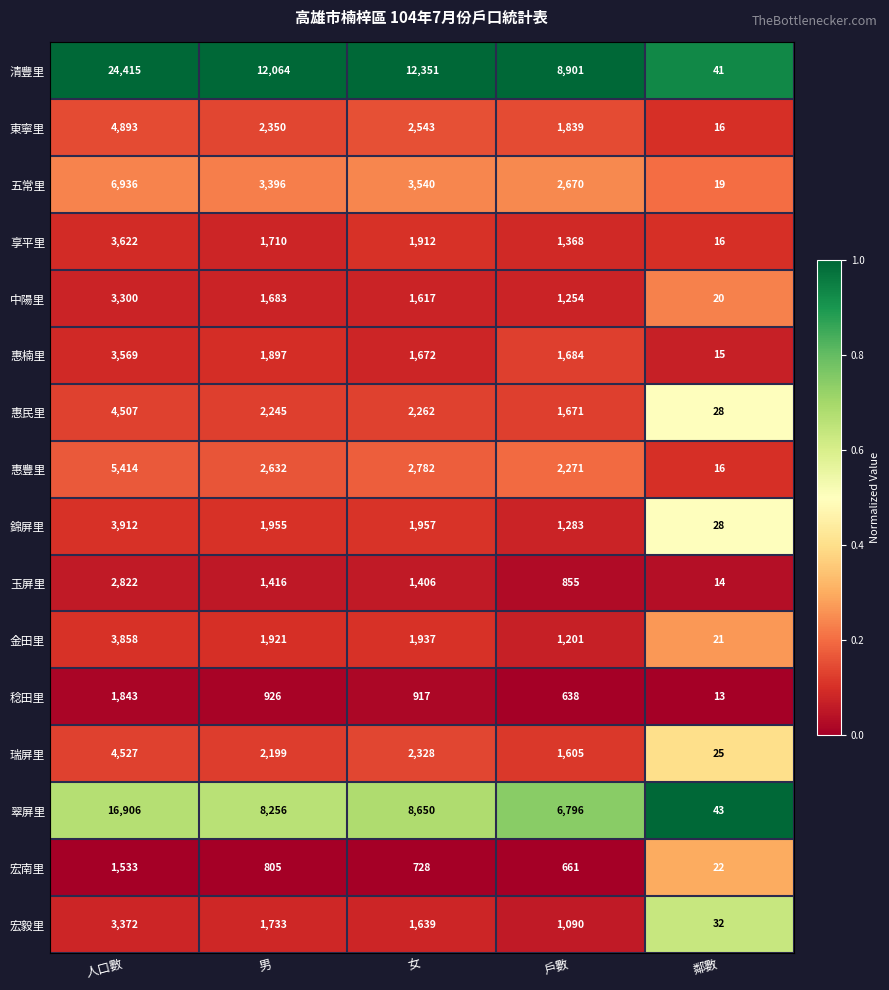

Between 人口數 and 戶數, which series saw the biggest shift?

清豐里